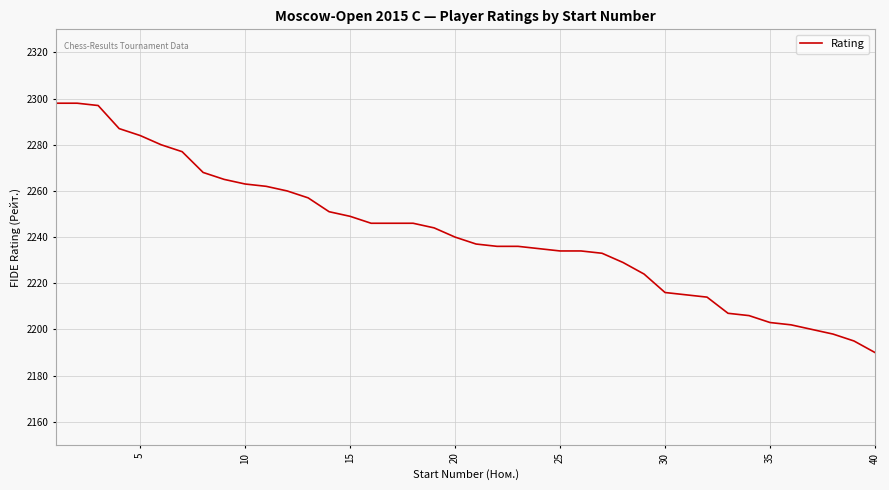

What is the maximum value shown in the chart?

2298